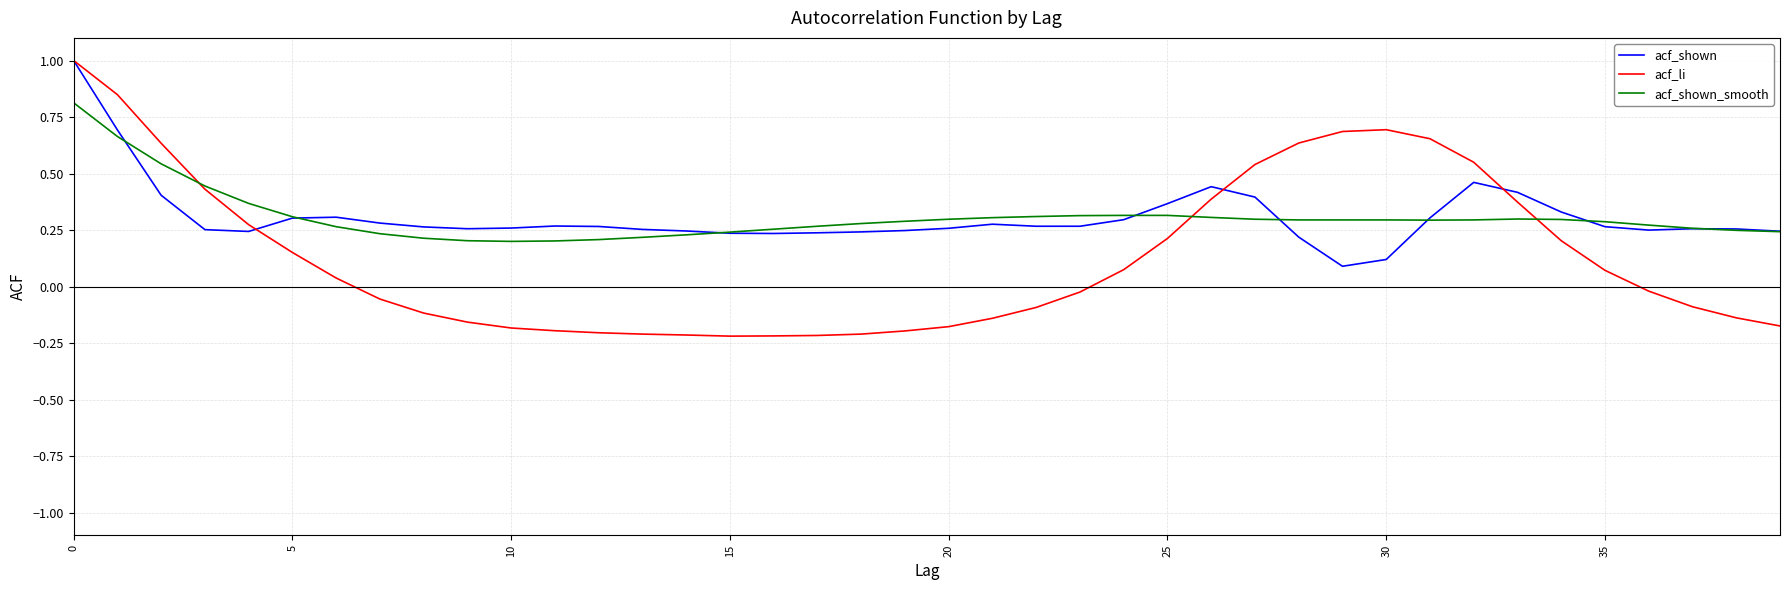

Which series has the widest spread of values?

acf_li